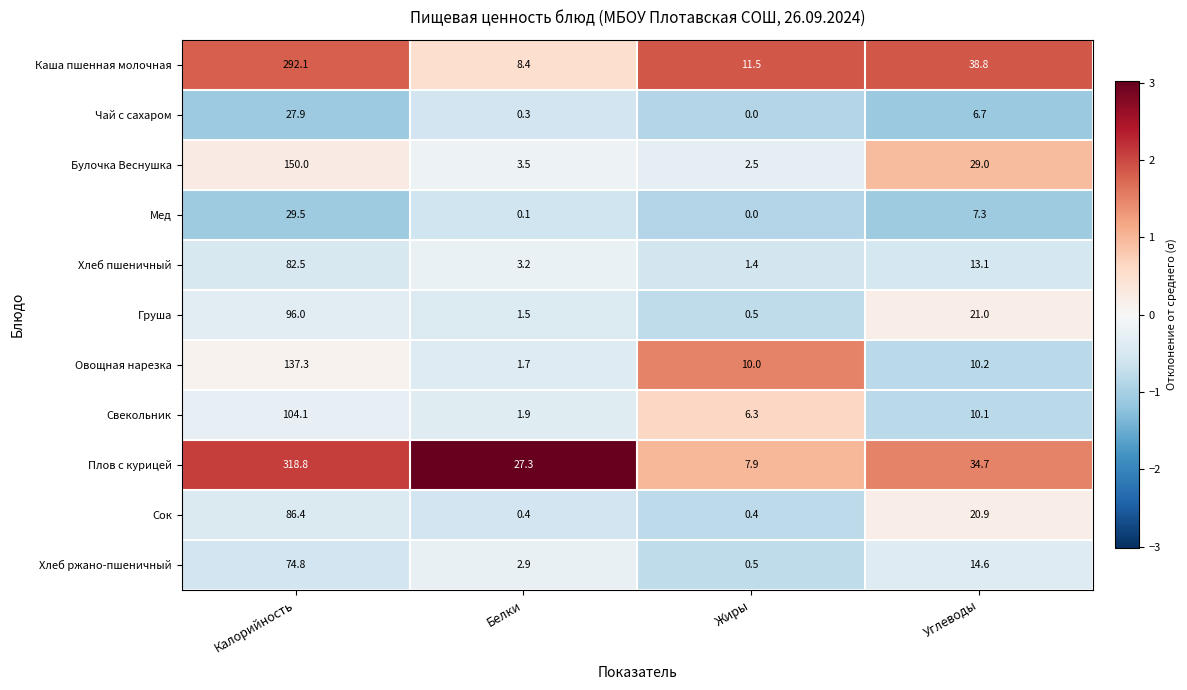

What is the sum of all Овощная нарезка values?

159.2